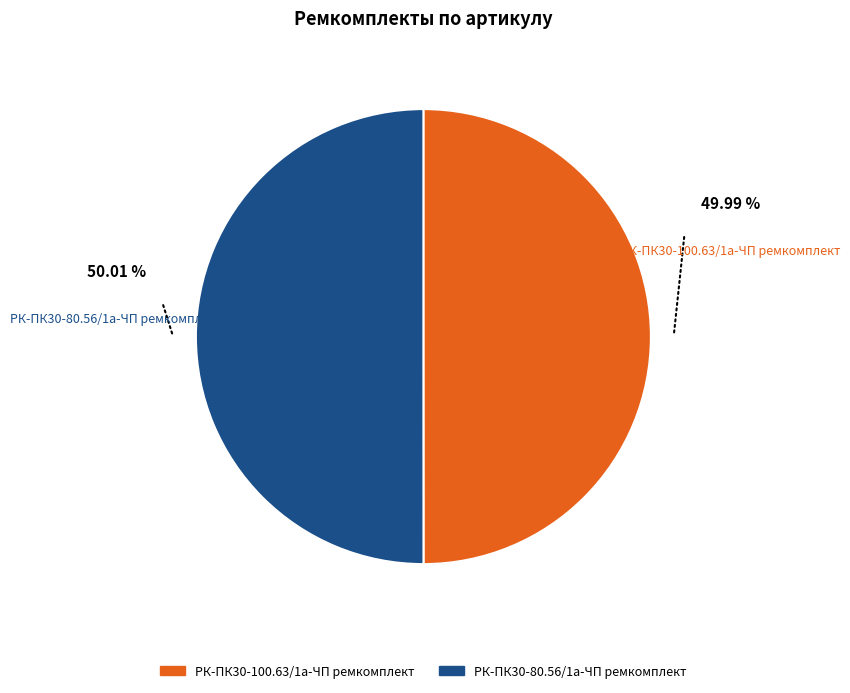

The РК-ПК30-80.56/1а-ЧП ремкомплект slice represents 41% of the pie. True or false?

False